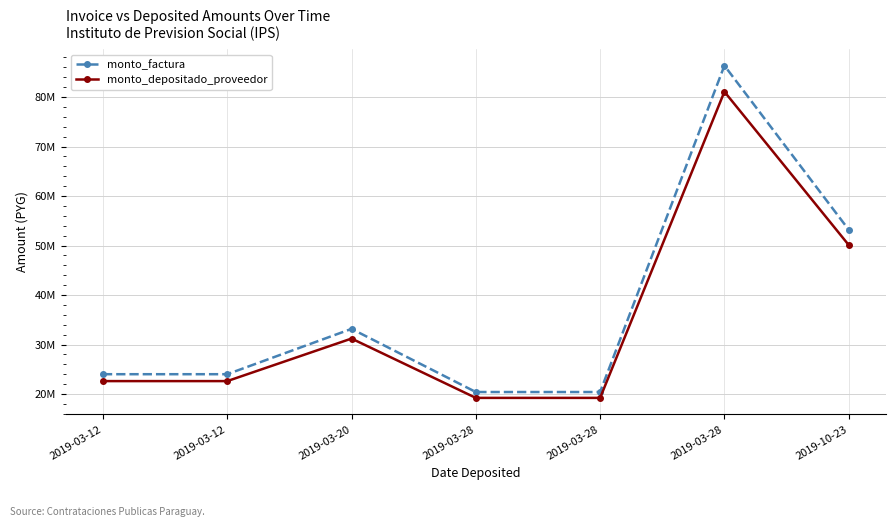

What is the difference between the monto_depositado_proveedor values at 2019-03-20 and 2019-03-12?

8595195